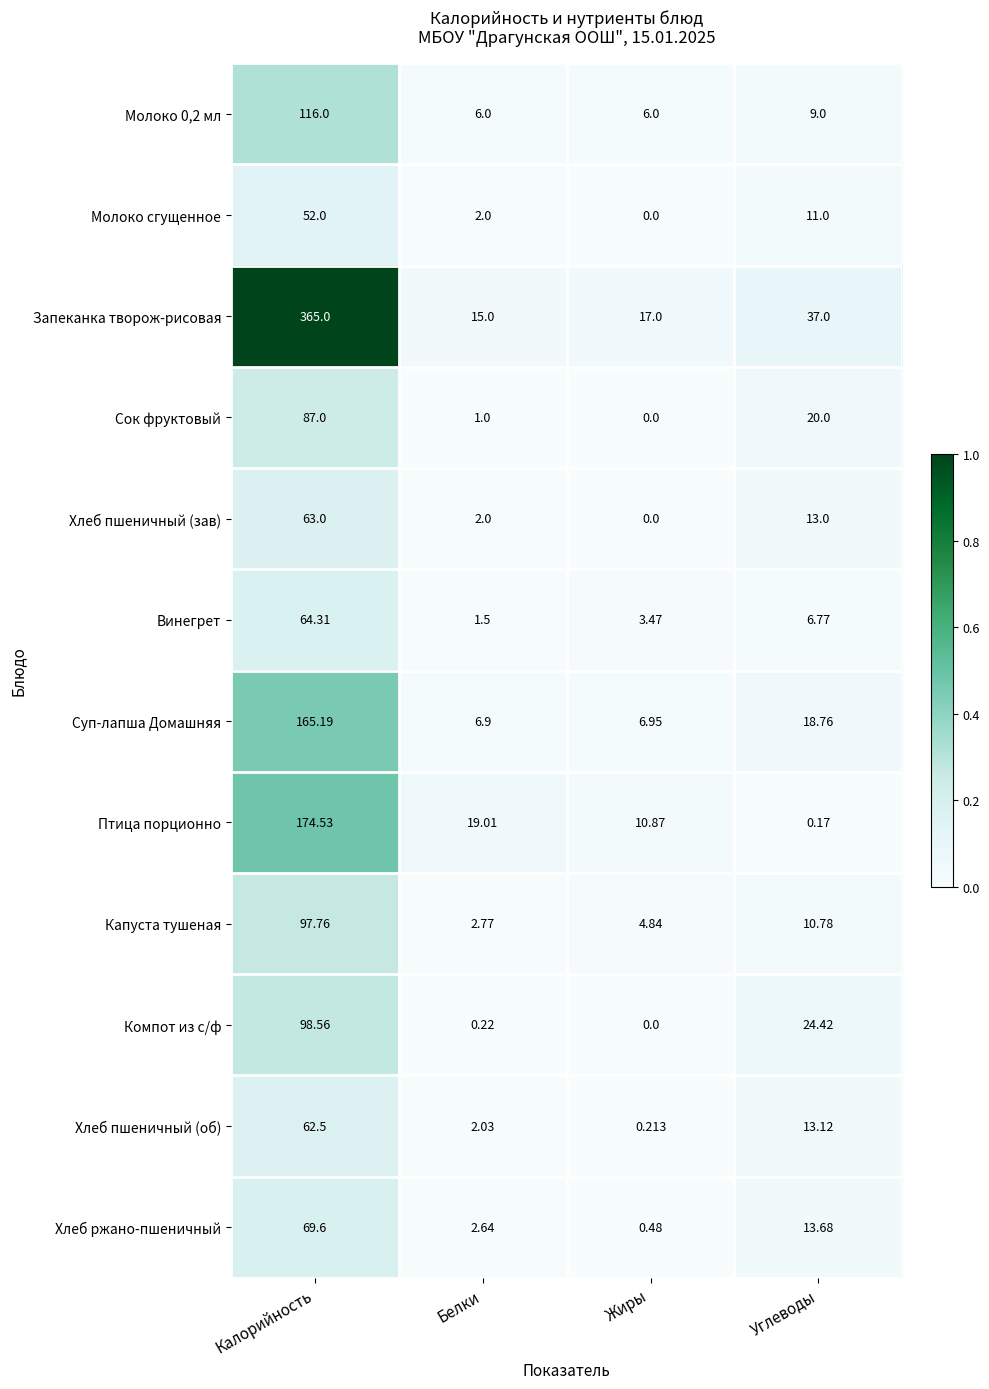

At which category is the sum across all series the highest?

Калорийность